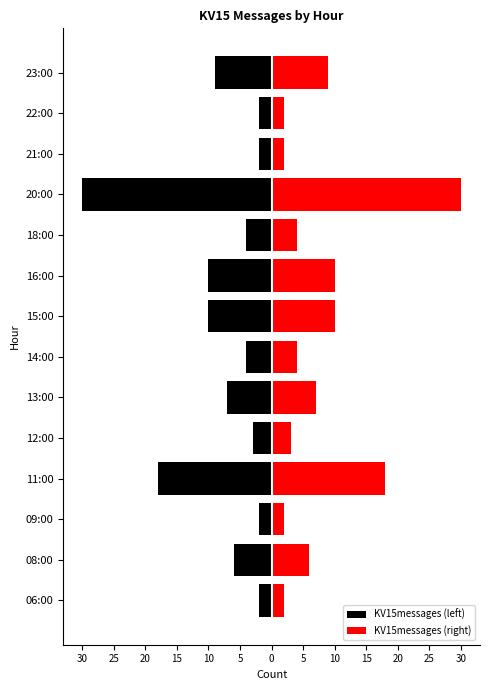

What is the sum of all KV15messages (right) values?

109